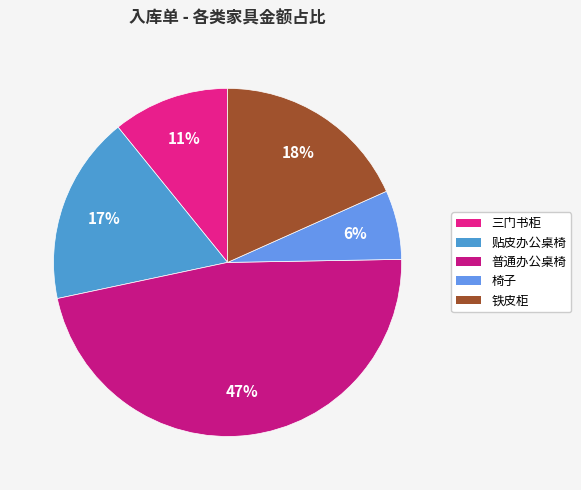

To the nearest percent, what is the difference between the 椅子 and 普通办公桌椅 slice percentages?

41%